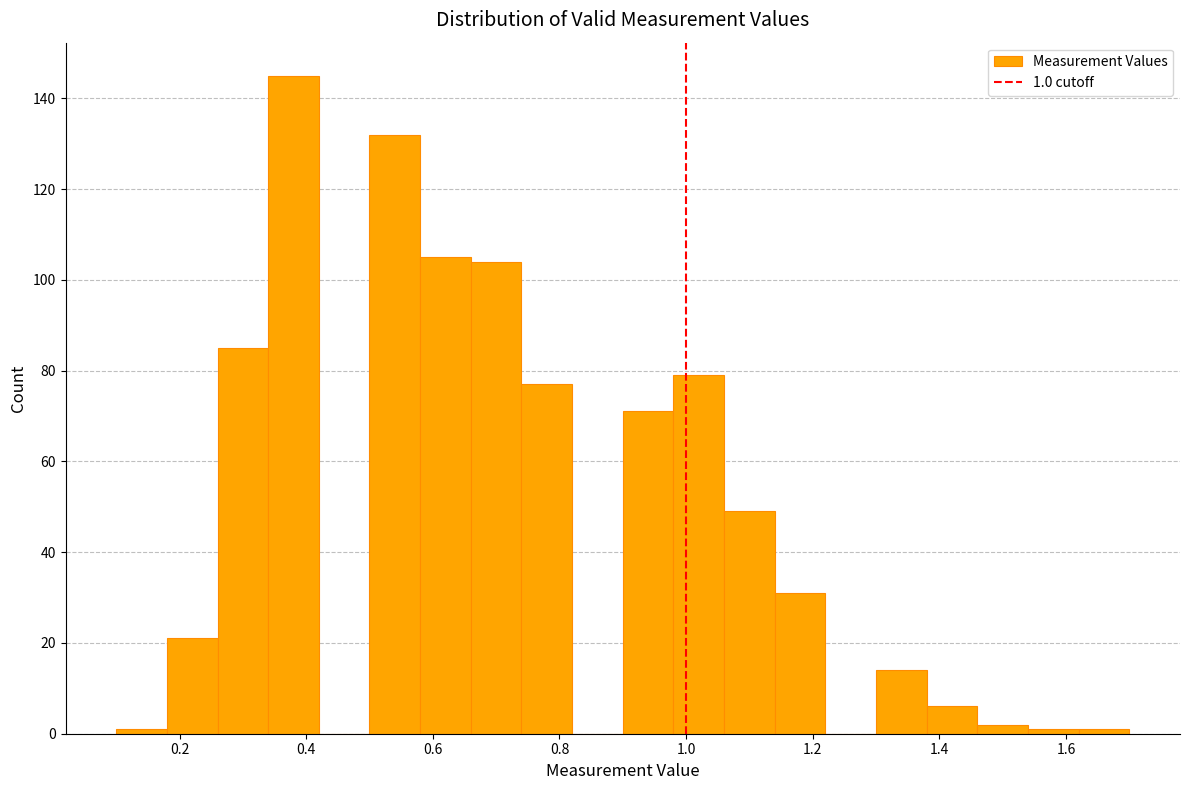

Which range on the x-axis has the tallest bar?

0.34 to 0.42